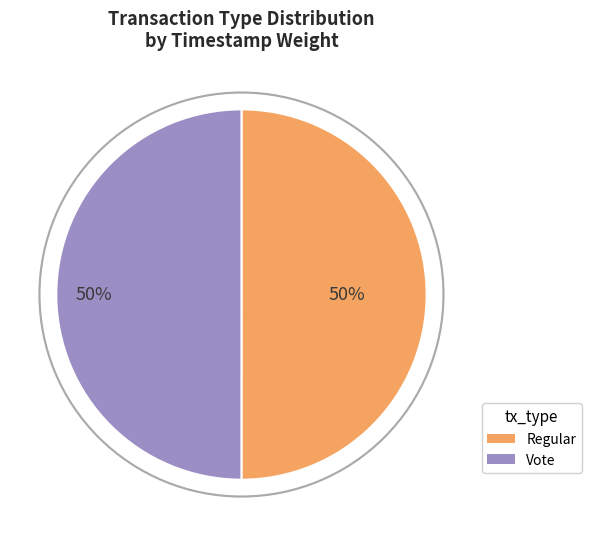

Count the number of slices in the pie.

2